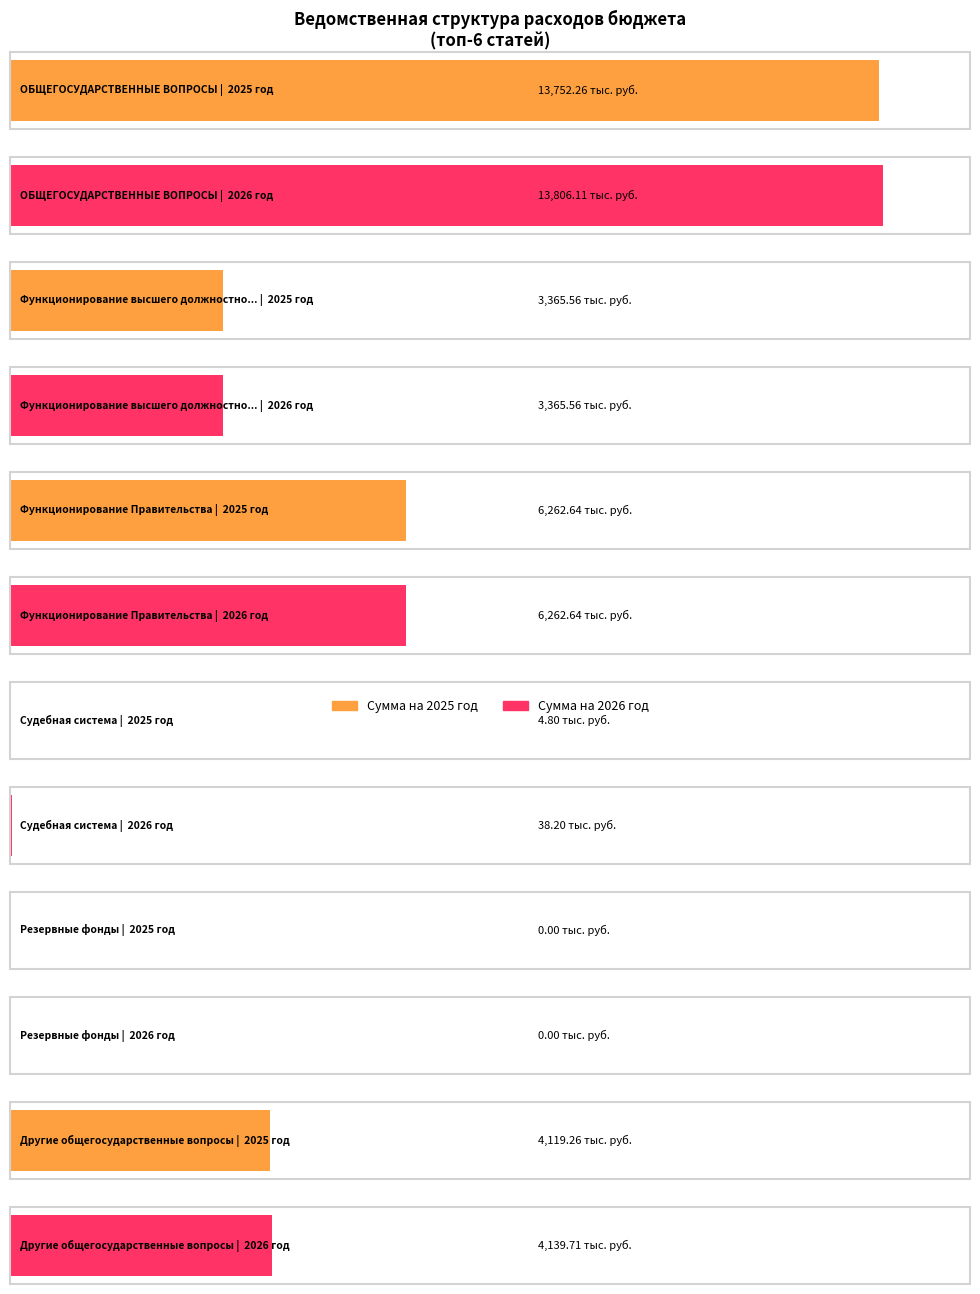

What is the total value across all series at Другие общегосударственные вопросы?

8259.0